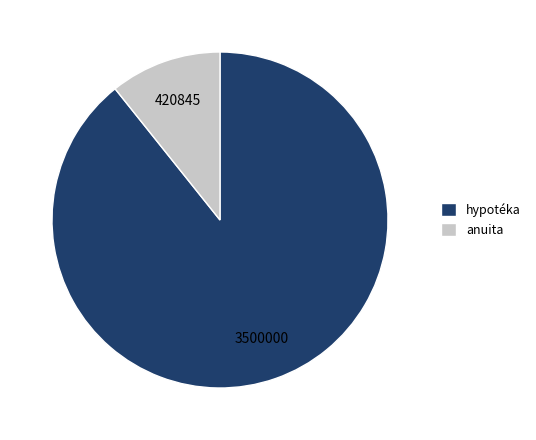

Is hypotéka the majority of the pie?

Yes